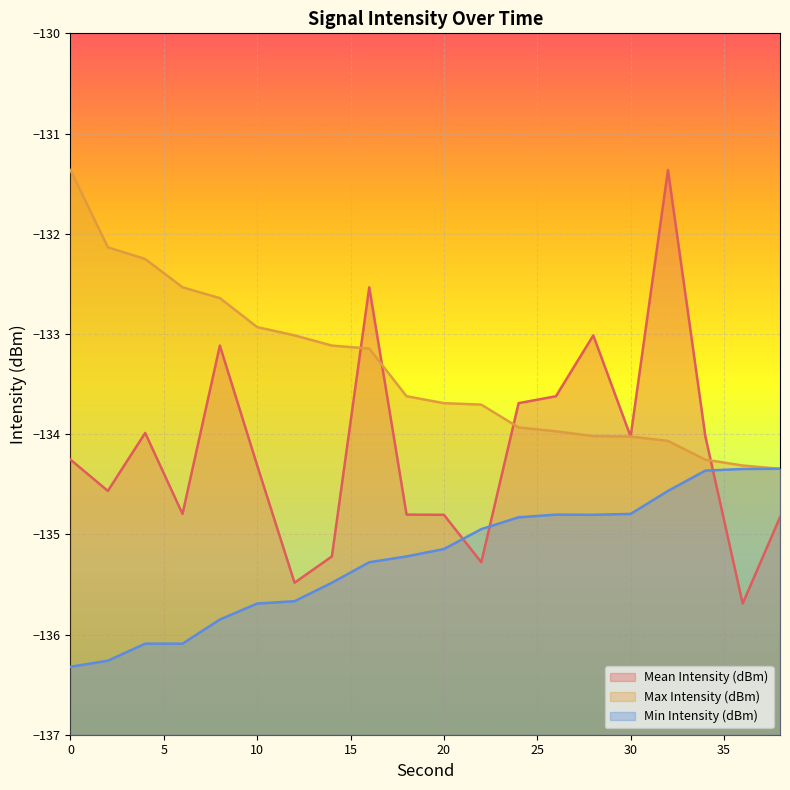

Rank the series by their average value, from highest to lowest.

Max Intensity (dBm), Mean Intensity (dBm), Min Intensity (dBm)